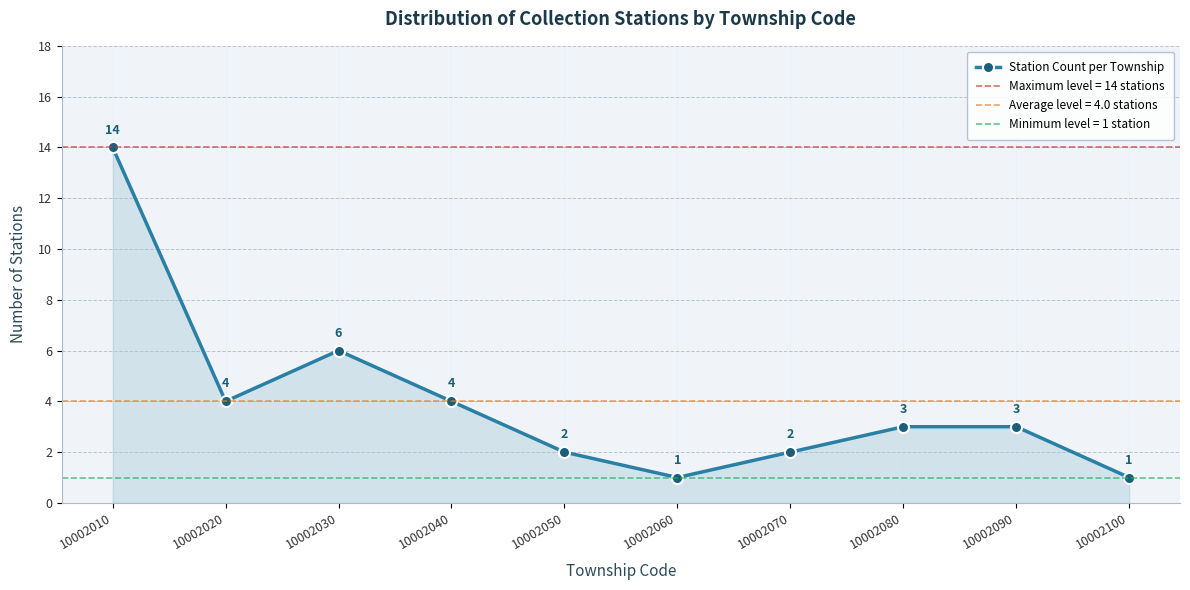

Where does the data first go above 3?

10002010